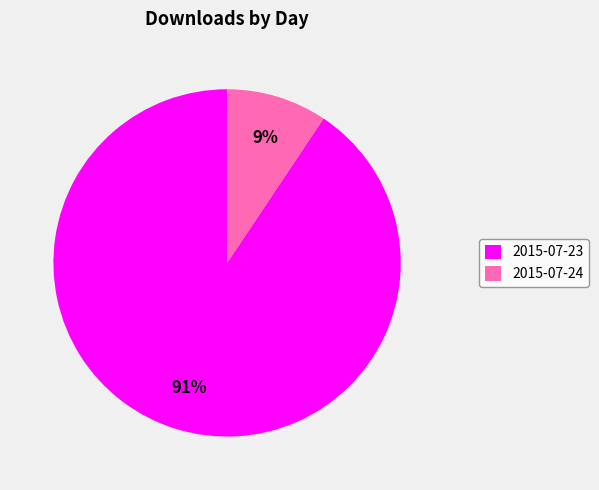

To the nearest percent, what is the average slice percentage?

50%